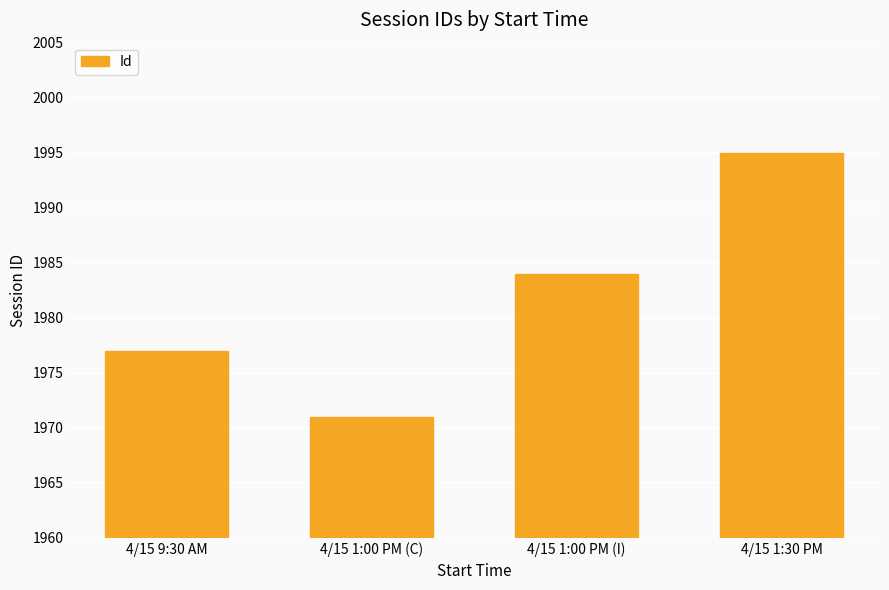

Where is the data nearest to the value 1983?

4/15 1:00 PM (I)